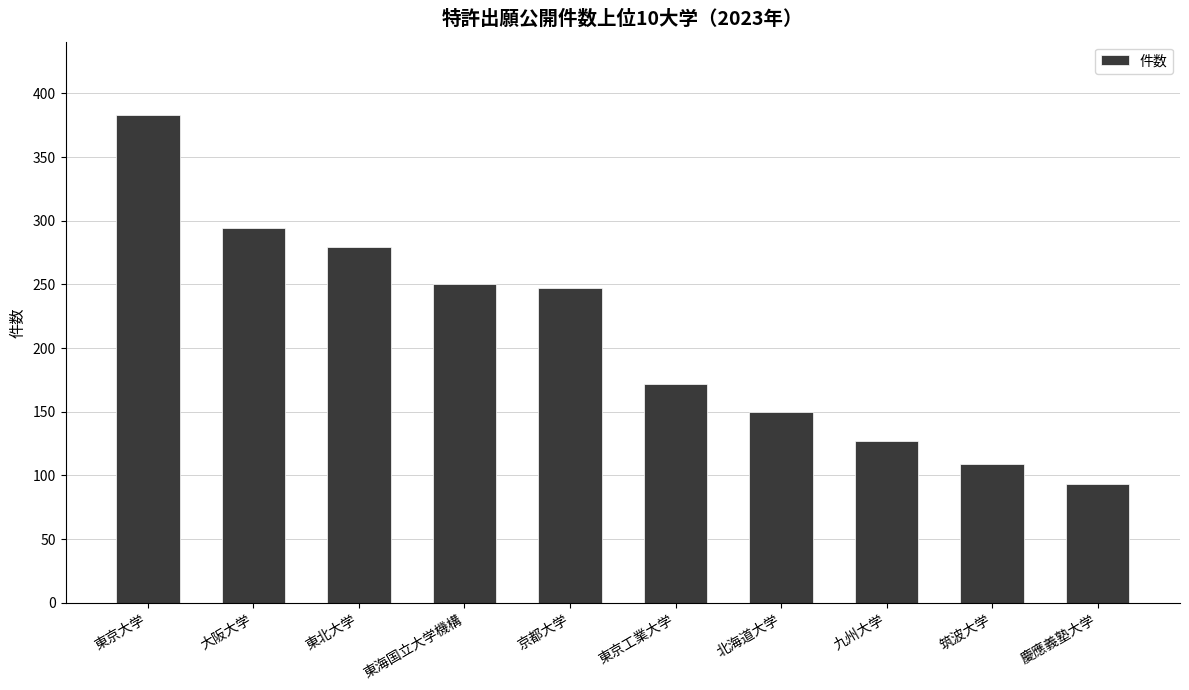

What is the maximum value shown in the chart?

383